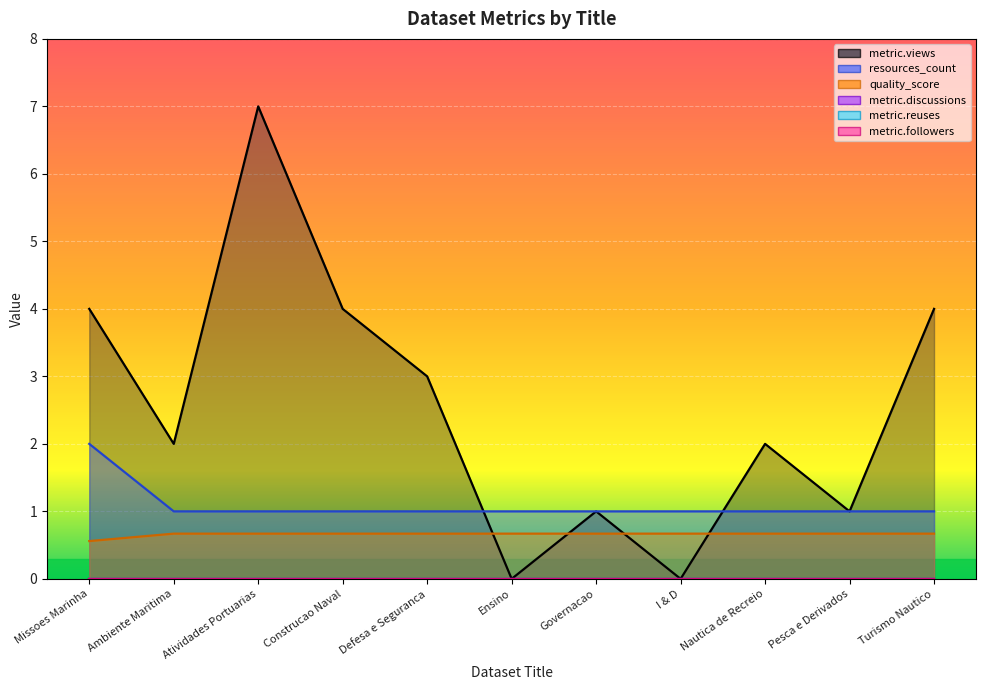

What is the total value across all series at Atividades Portuarias?

8.7